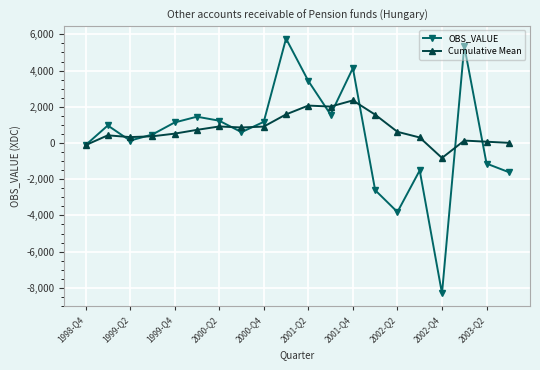

Count the number of data series in this chart.

2